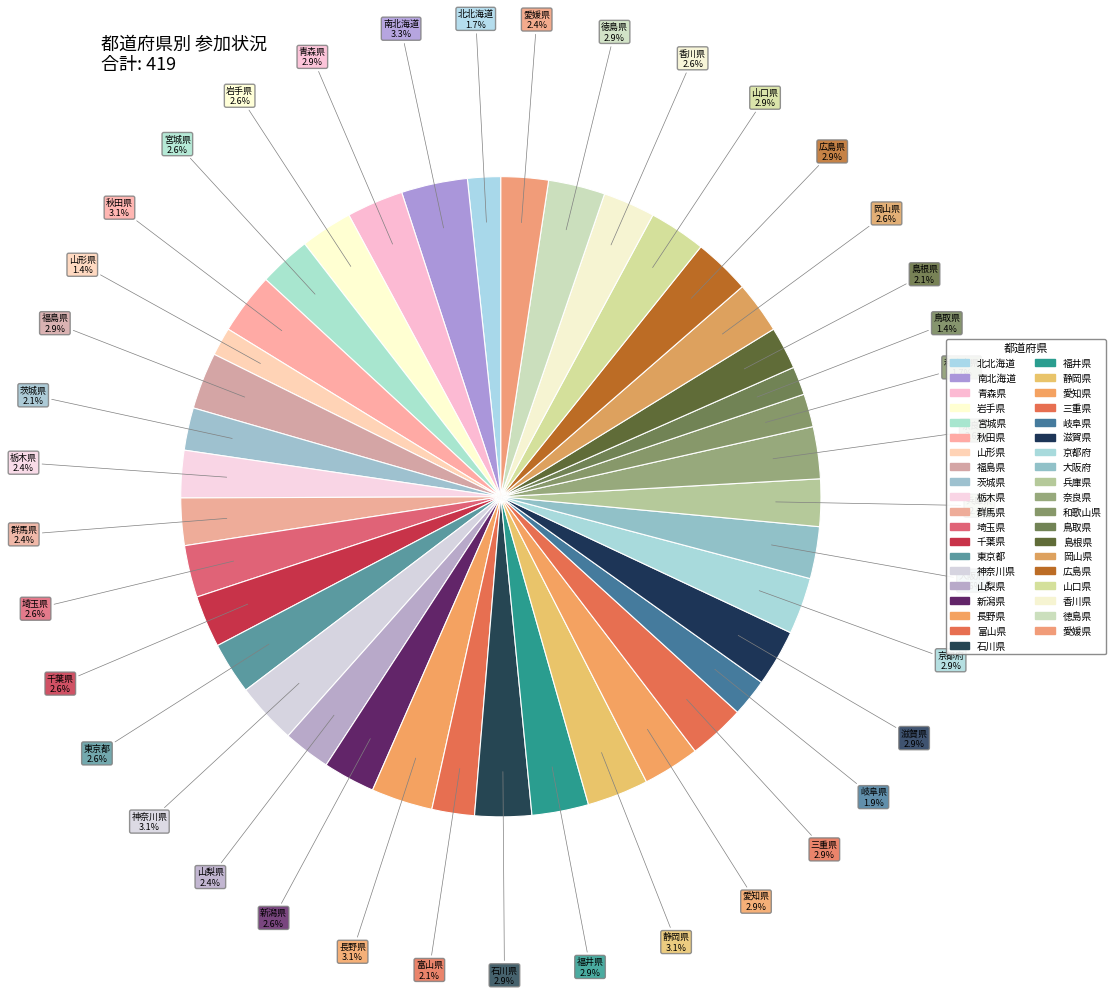

To the nearest percent, what portion does 和歌山県 represent?

2%